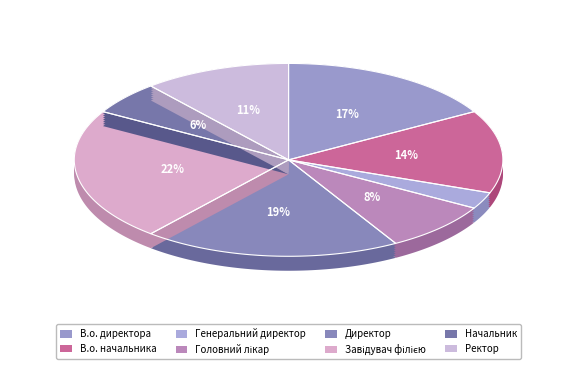

Count the number of slices in the pie.

8